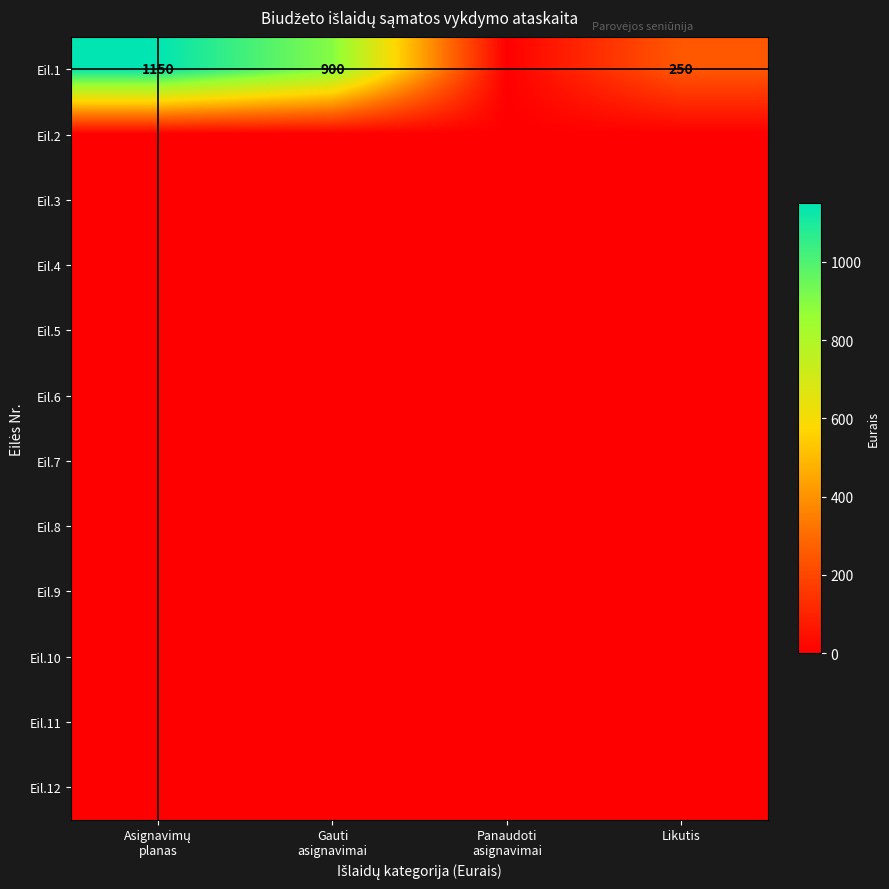

Which category has the lowest value in the Eil.6 series?

Asignavimų planas